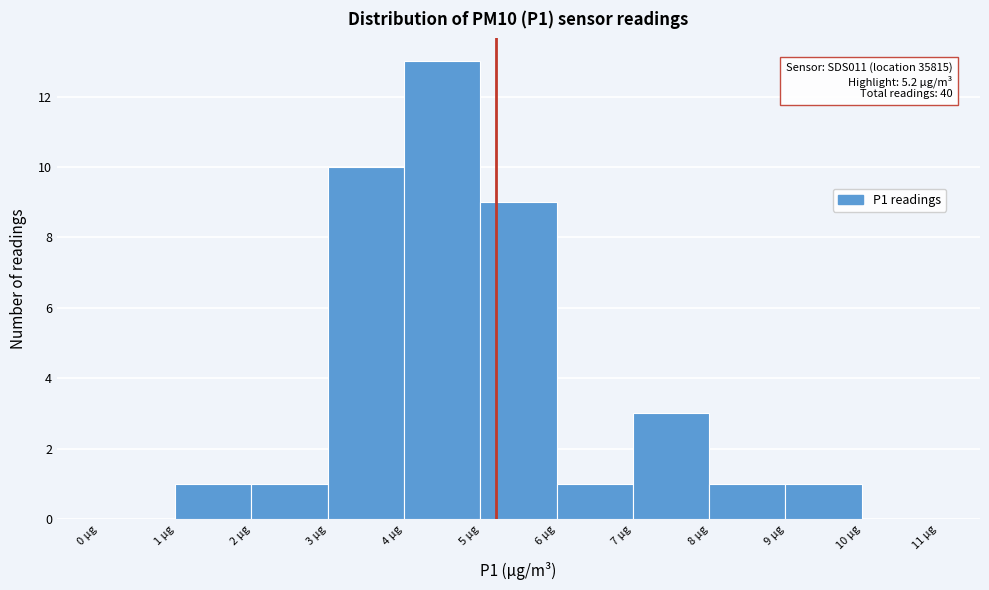

Over which range of the x-axis is the bar tallest?

4 to 5